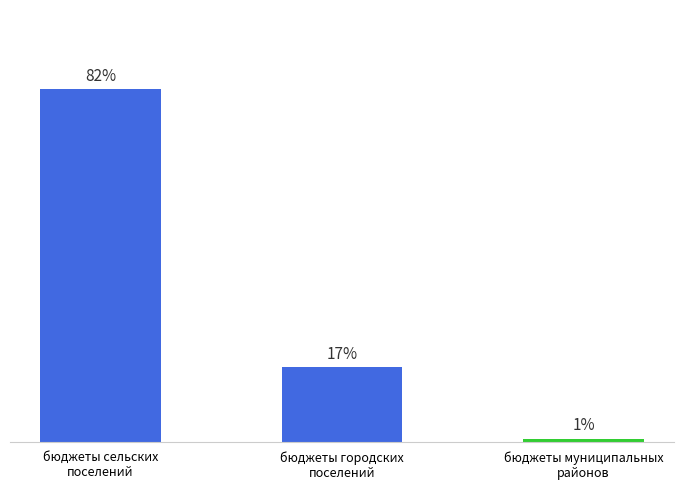

List the labels in order of value, largest first.

бюджеты сельских
поселений, бюджеты городских
поселений, бюджеты муниципальных
районов